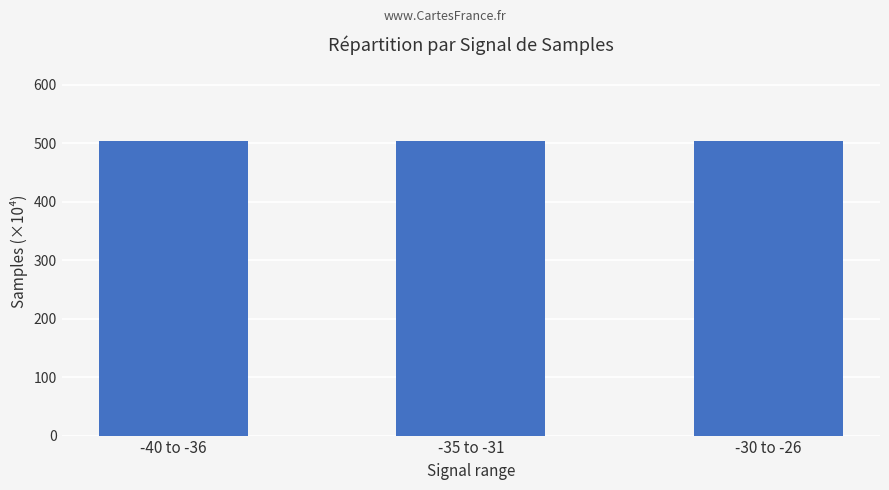

Is it true that the value at -30 to -26 is 850.4?

False